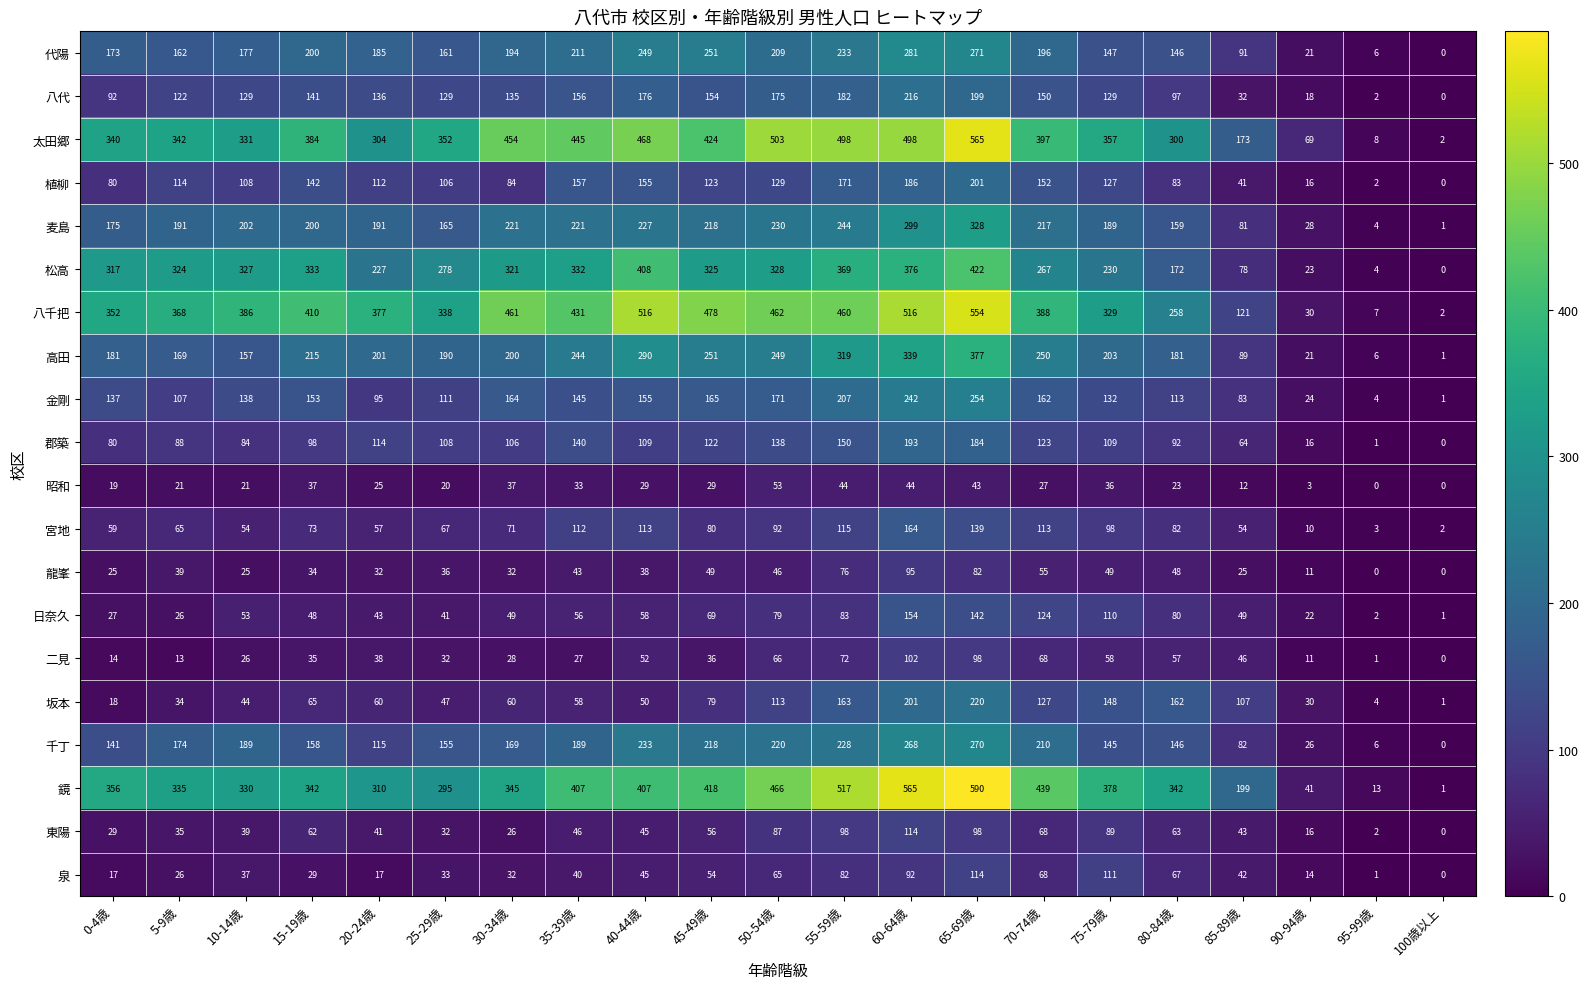

At which category is the sum across all series the highest?

65-69歳